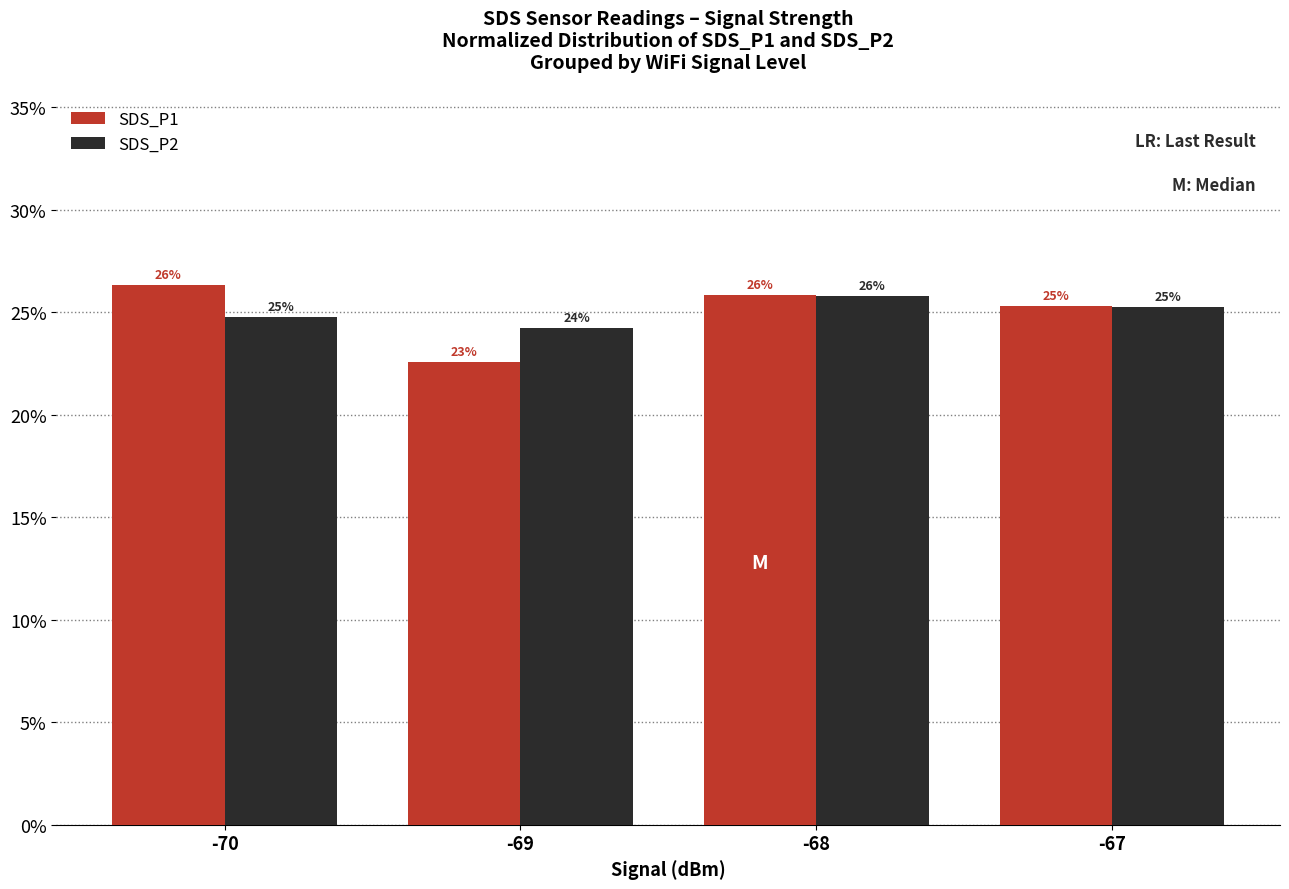

Rank the series by their maximum value, from lowest to highest.

SDS_P2, SDS_P1